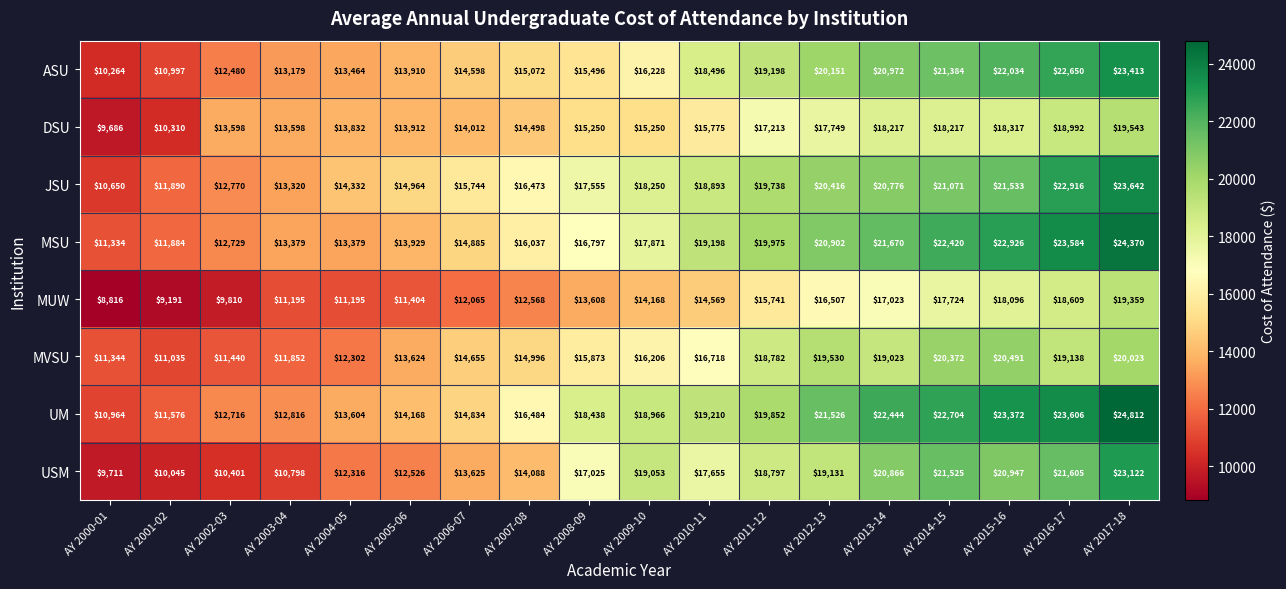

At which category does the chart reach its minimum across all series?

AY 2000-01